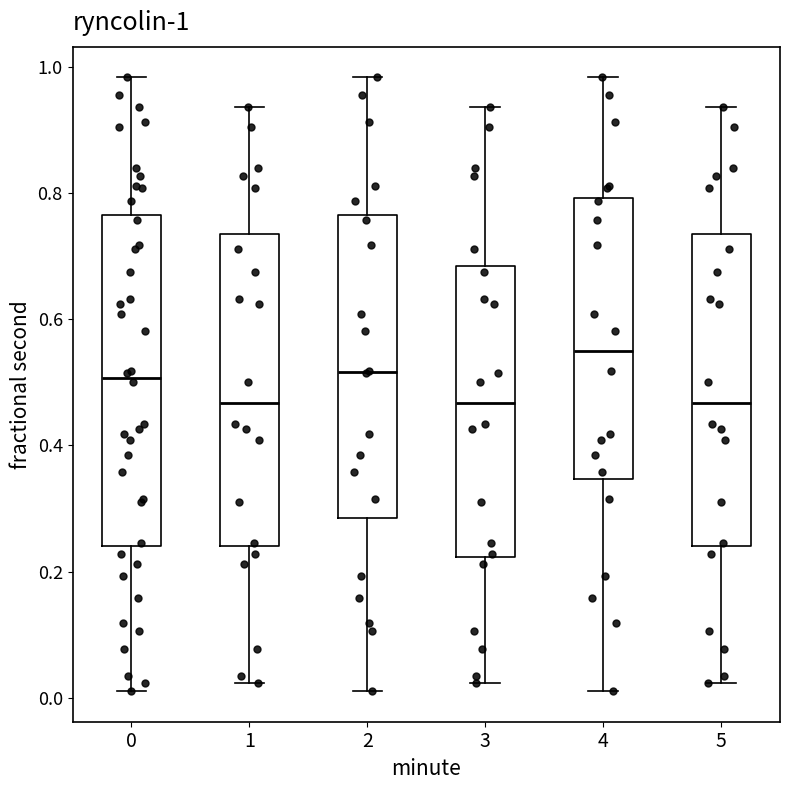

Which box is the tallest, from its lower edge to its upper edge?

0